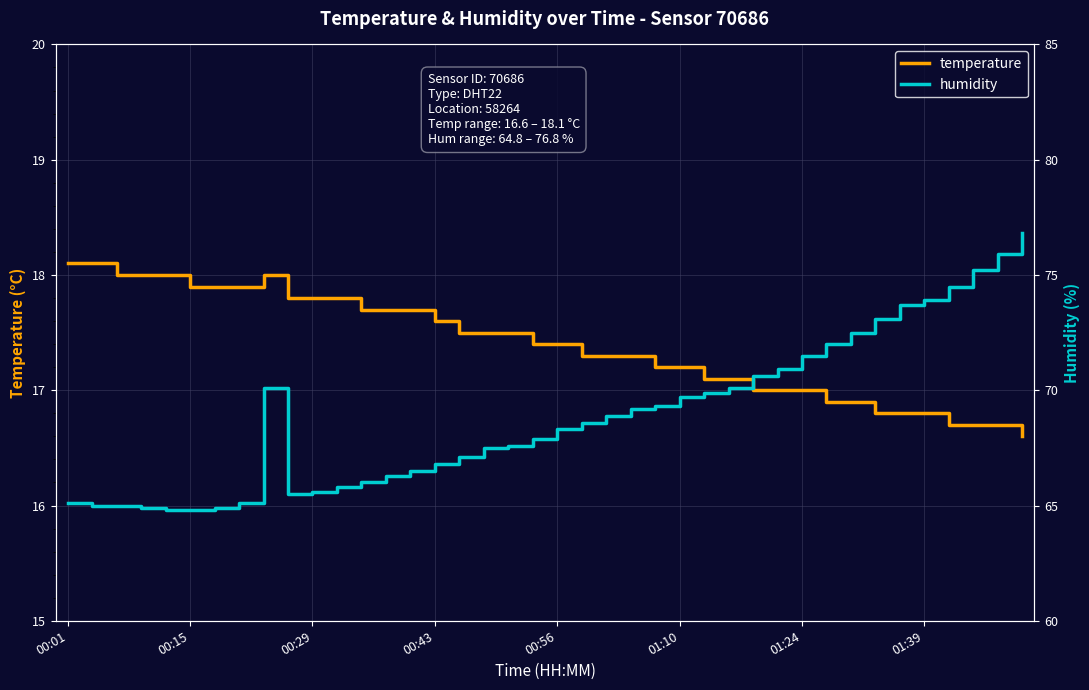

What is the difference between the maximum and minimum values in the temperature series?

1.5